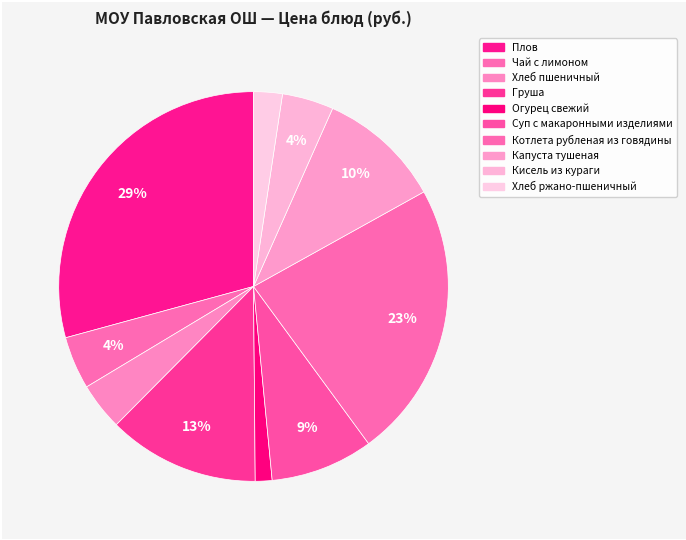

To the nearest percent, what is the average slice percentage?

10%